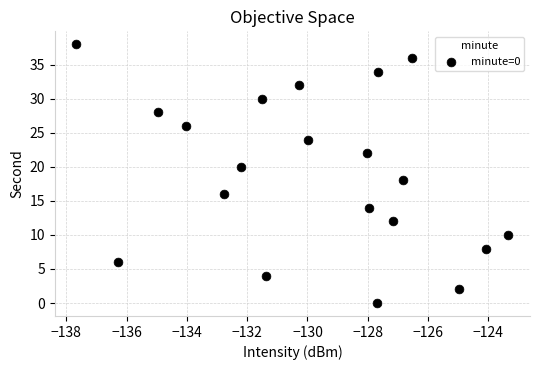

What is the range of Y values (max minus min)?

38